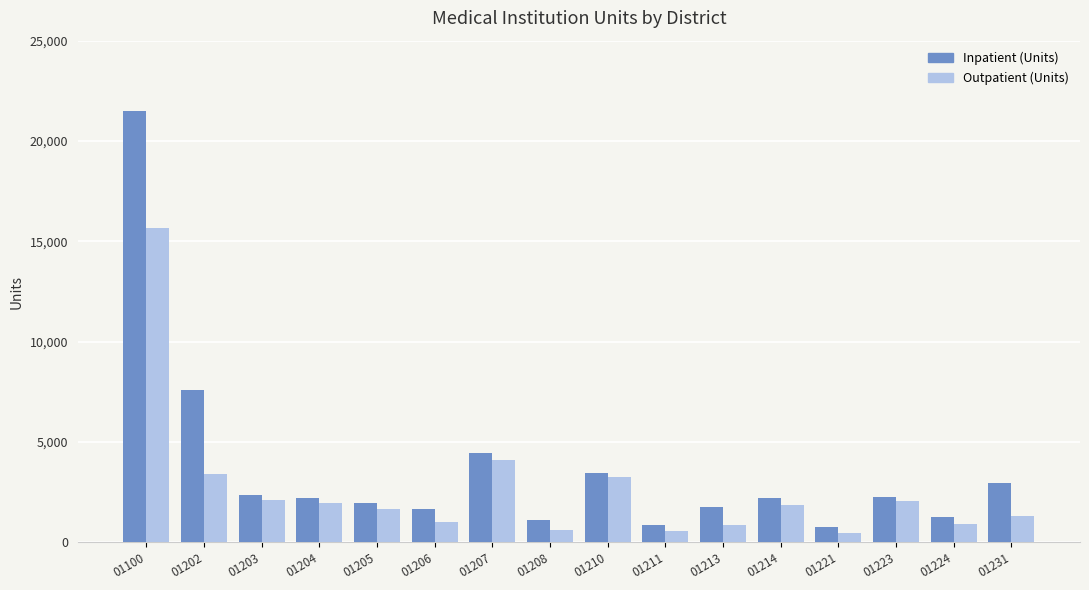

How many distinct data groups are displayed?

2